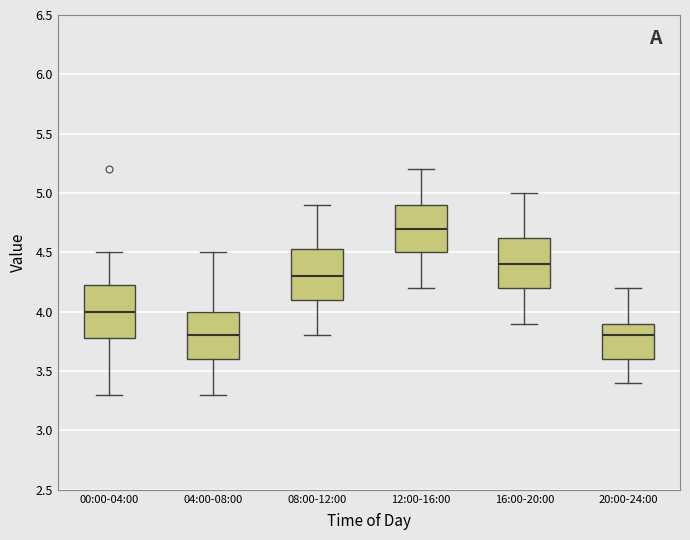

Reading left to right, read every box against the y-axis: the position of its median line, the range the box covers, and the ends of its whiskers. The values are not printed on the chart, so give them approximately, as read against the axis.

00:00-04:00: median 4.00, box 3.80 to 4.25, whiskers 3.30 to 4.50
04:00-08:00: median 3.80, box 3.60 to 4.00, whiskers 3.30 to 4.50
08:00-12:00: median 4.30, box 4.10 to 4.55, whiskers 3.80 to 4.90
12:00-16:00: median 4.70, box 4.50 to 4.90, whiskers 4.20 to 5.20
16:00-20:00: median 4.40, box 4.20 to 4.65, whiskers 3.90 to 5.00
20:00-24:00: median 3.80, box 3.60 to 3.90, whiskers 3.40 to 4.20